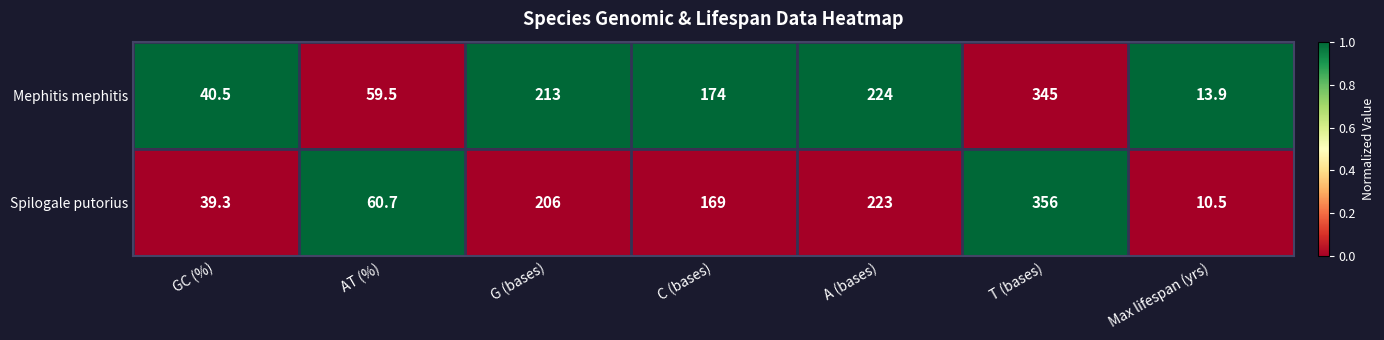

Which category has the highest value across all series?

T (bases)